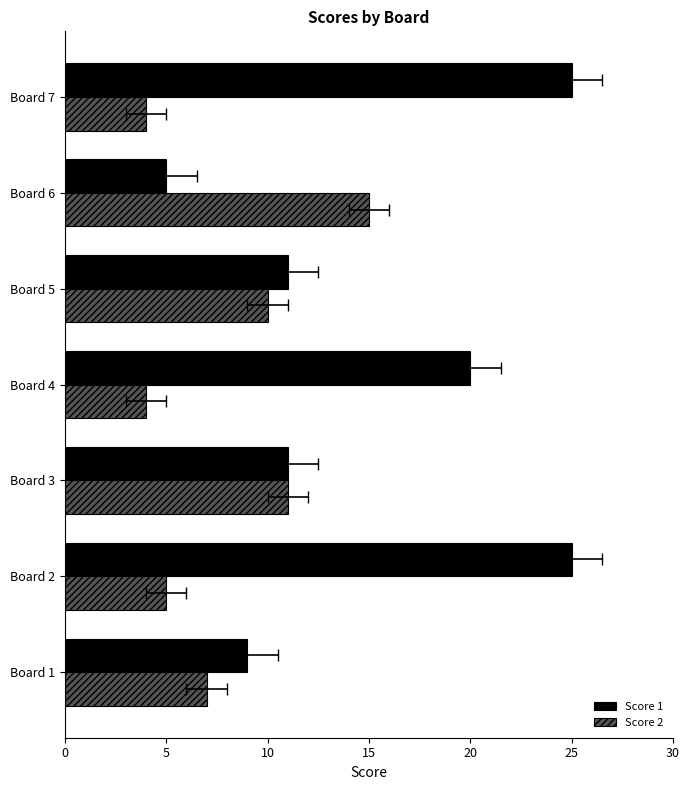

Which series has the largest total across all categories?

Score 1